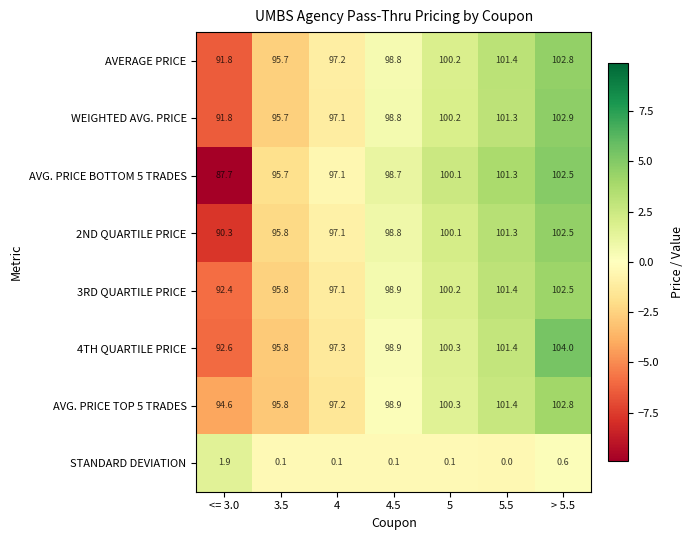

At which label does WEIGHTED AVG. PRICE first exceed 98?

4.5